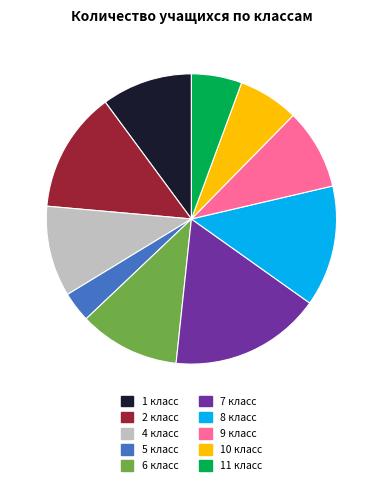

Does 6 класс account for over 50% of the chart?

No